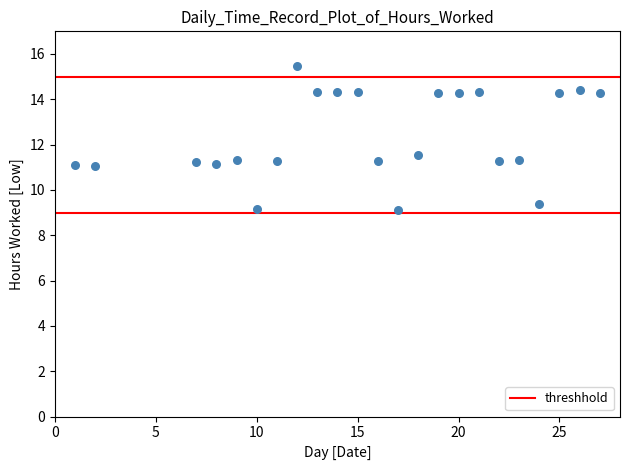

What is the range of X values (max minus min)?

26.0